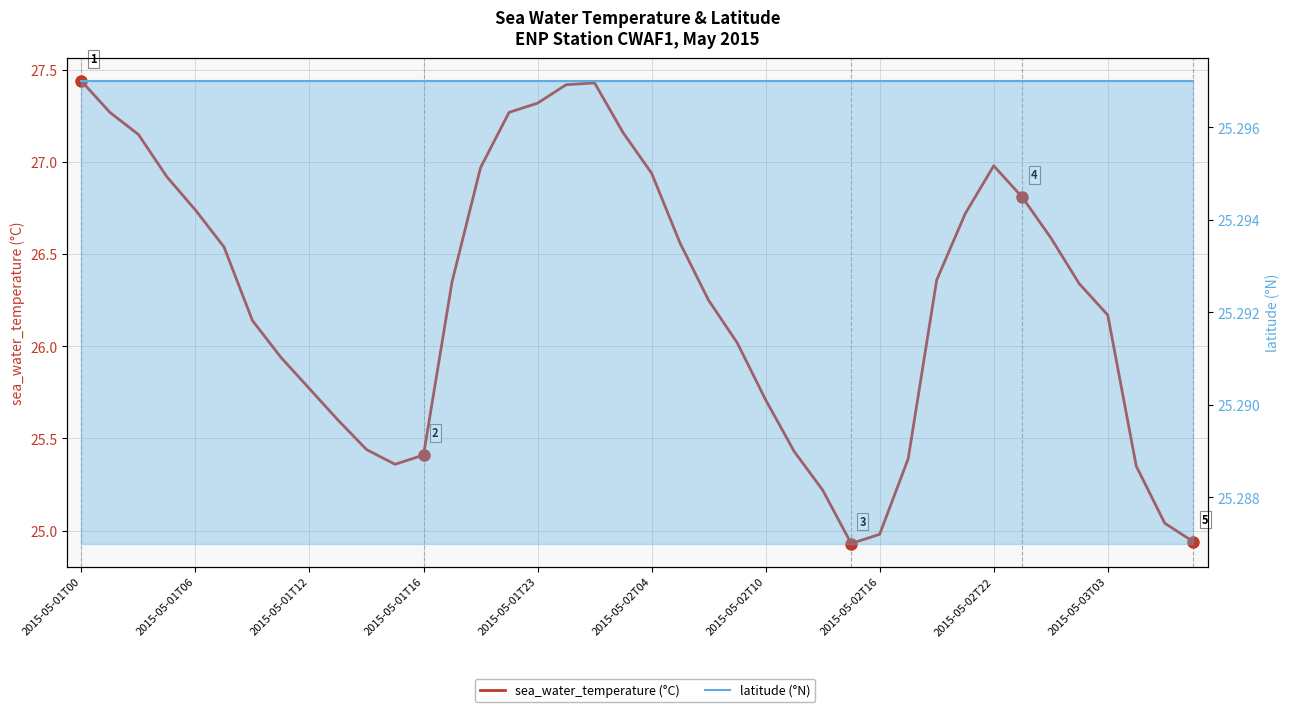

What is the average value of the latitude (°N) series?

25.3